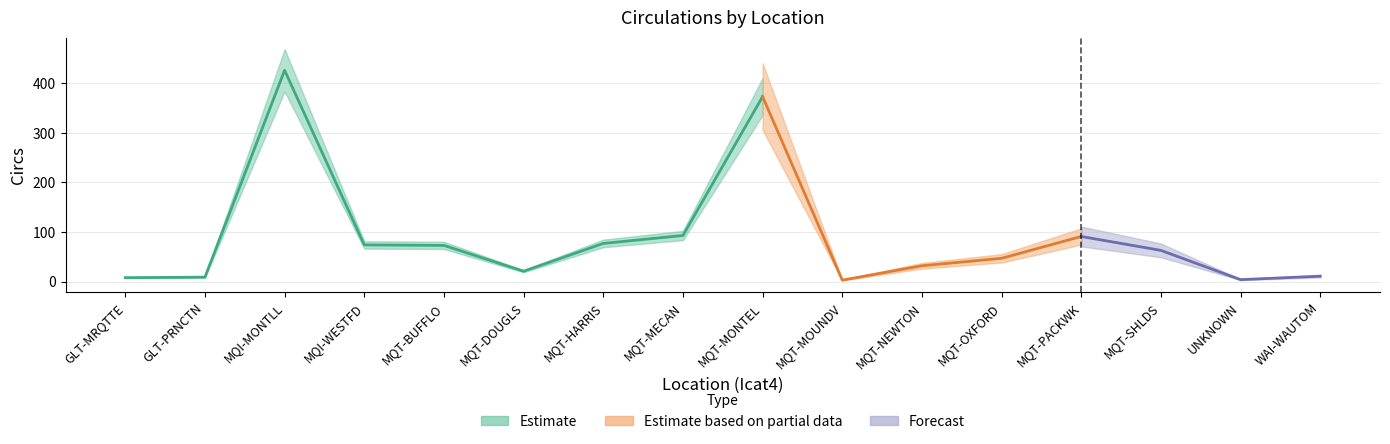

The chart shows a value of 4 at WAI-WAUTOM. True or false?

False